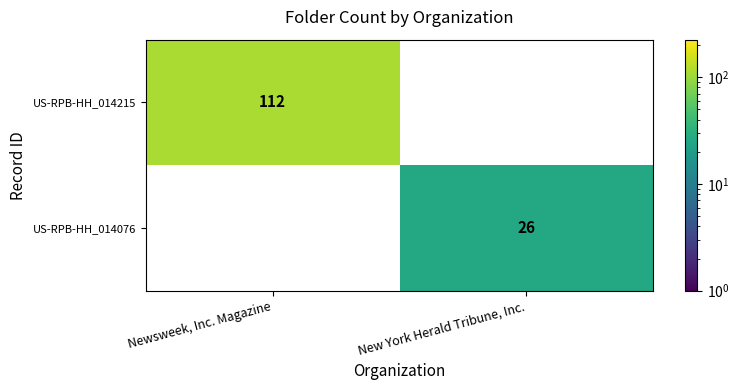

What is the difference between the US-RPB-HH_014076 values at New York Herald Tribune, Inc. and Newsweek, Inc. Magazine?

26